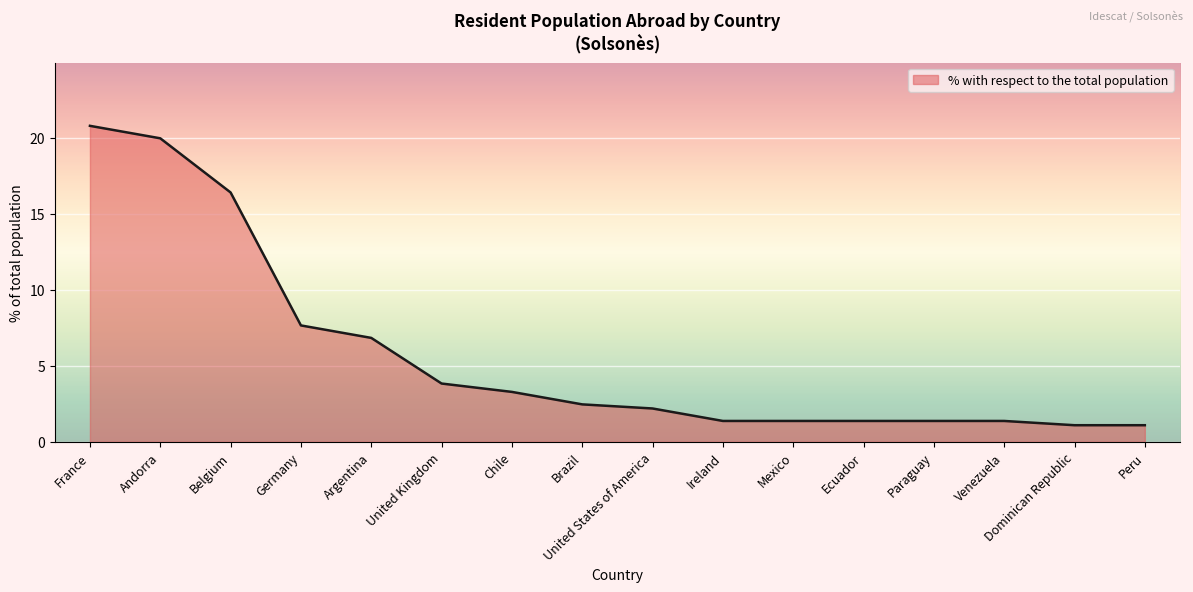

What is the difference between the maximum and minimum values?

19.7